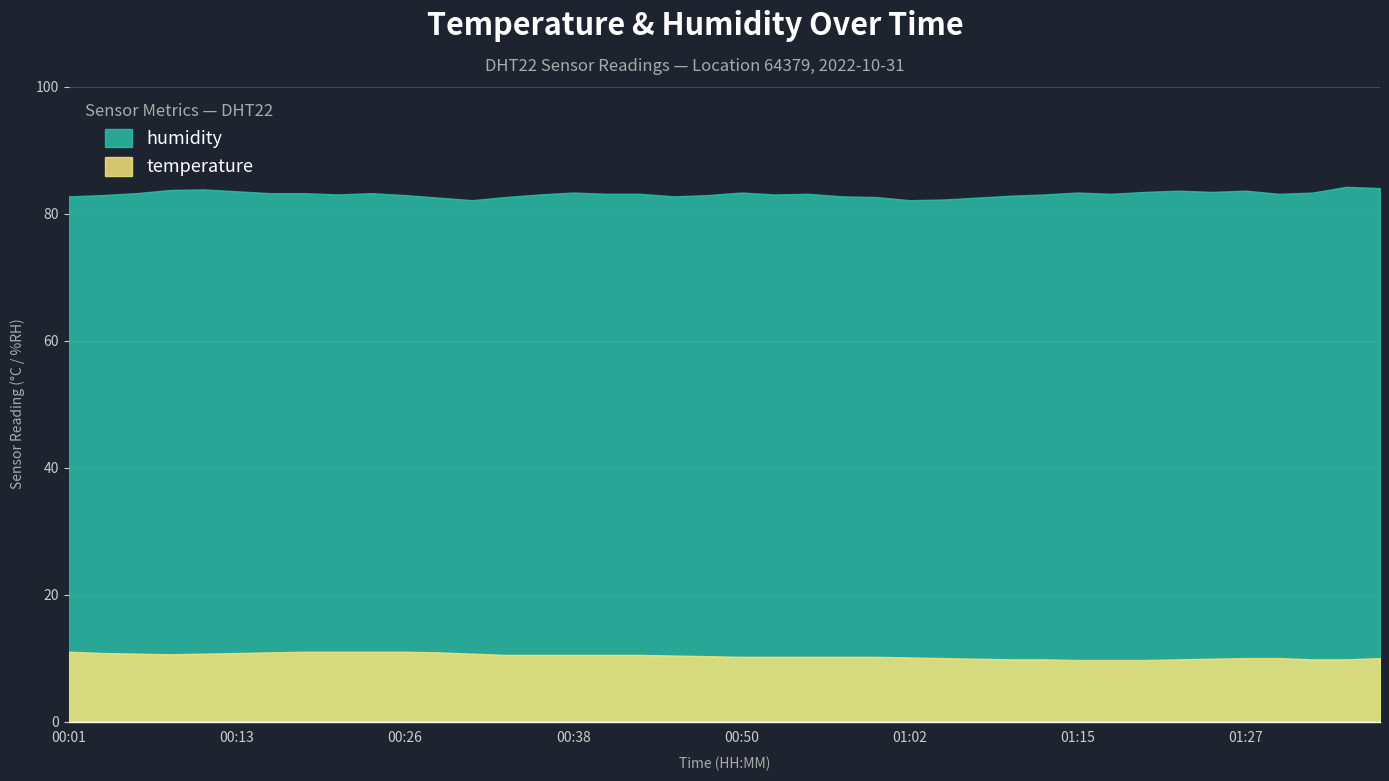

At which label is temperature closest to 10?

01:05